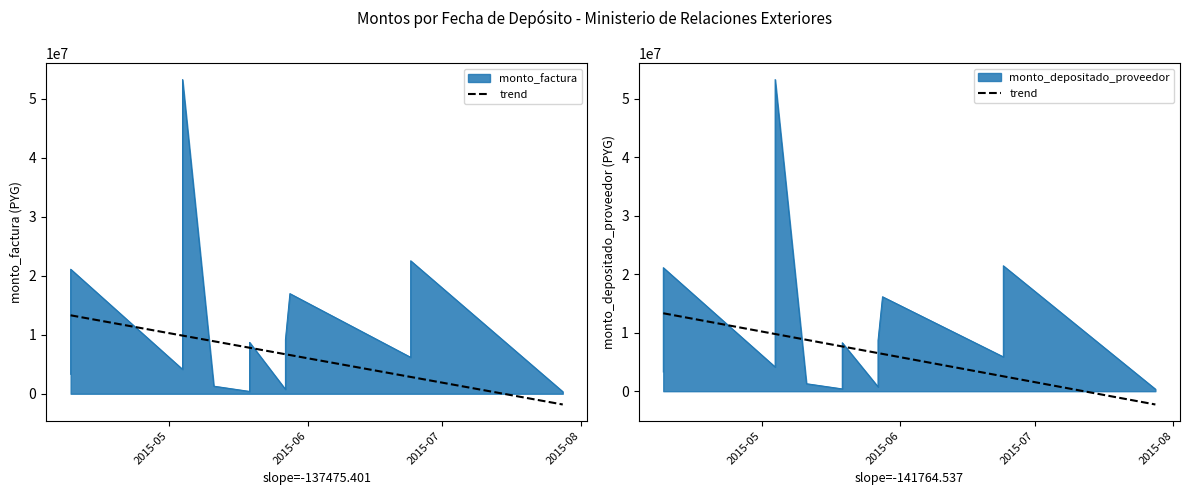

The chart shows a value of 4072582.7 at 18. True or false?

False